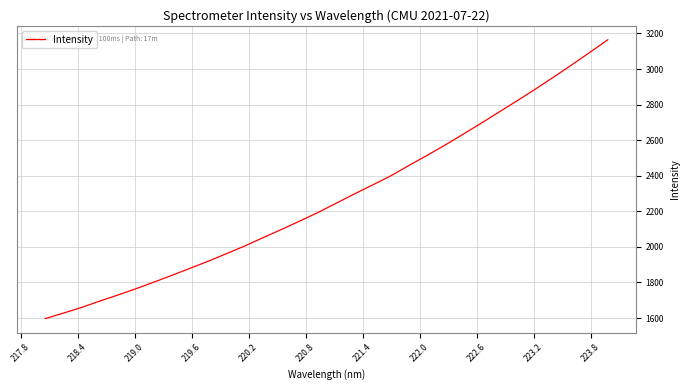

What is the minimum value shown in the chart?

1596.8